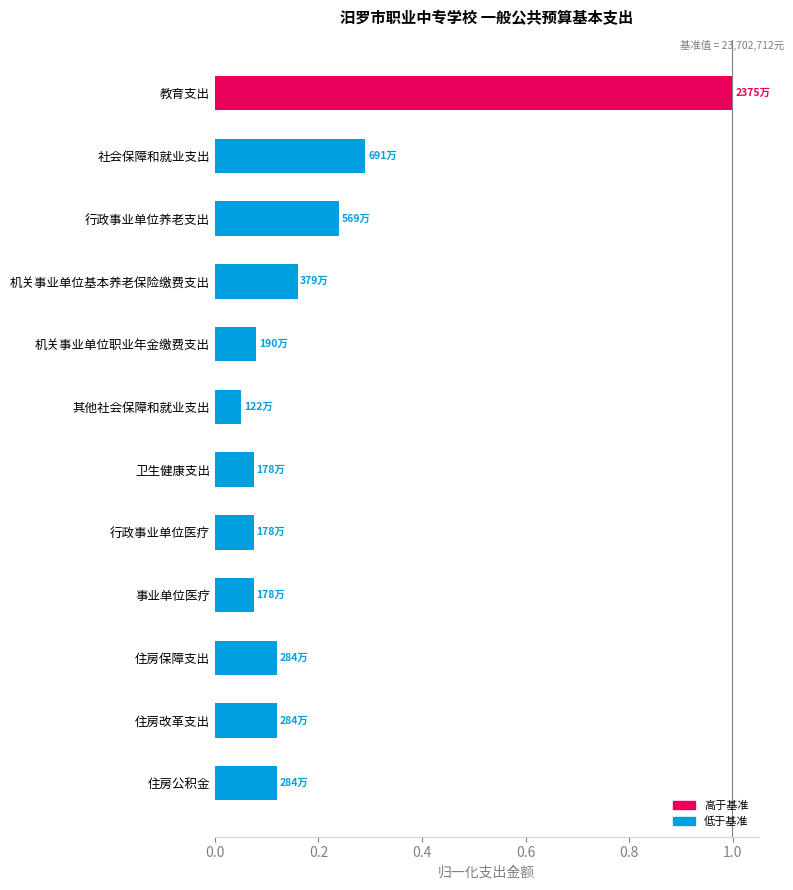

Where is the data nearest to the value 0?

其他社会保障和就业支出